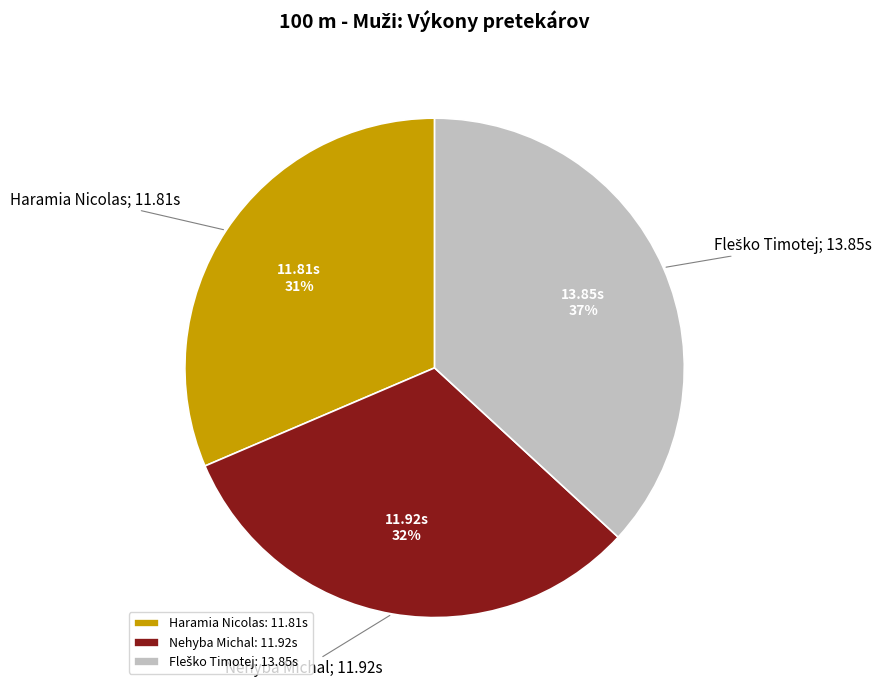

To the nearest percent, what is the combined percentage of Nehyba Michal: 11.92s and Haramia Nicolas: 11.81s?

63%